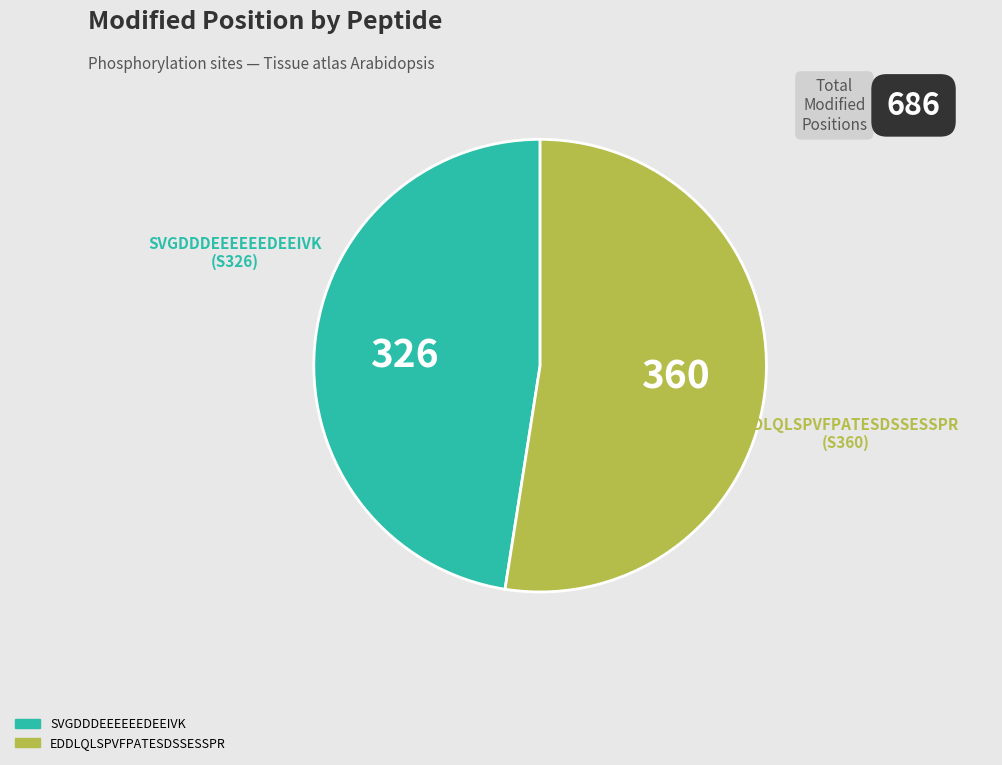

Which category has the smallest portion of the pie?

SVGDDDEEEEEEDEEIVK